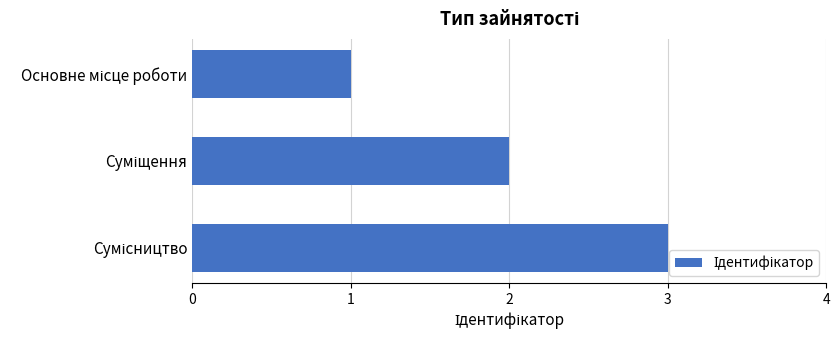

What is the smallest value displayed?

1